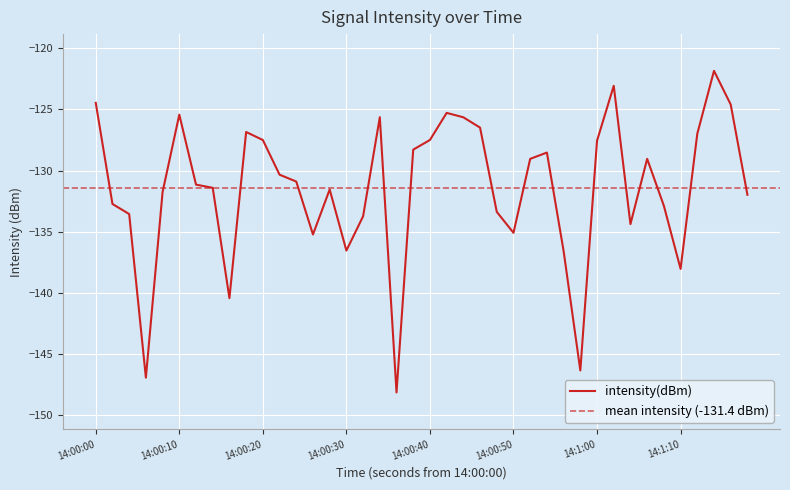

True or false: there are more than 0 points higher than both neighbors.

True